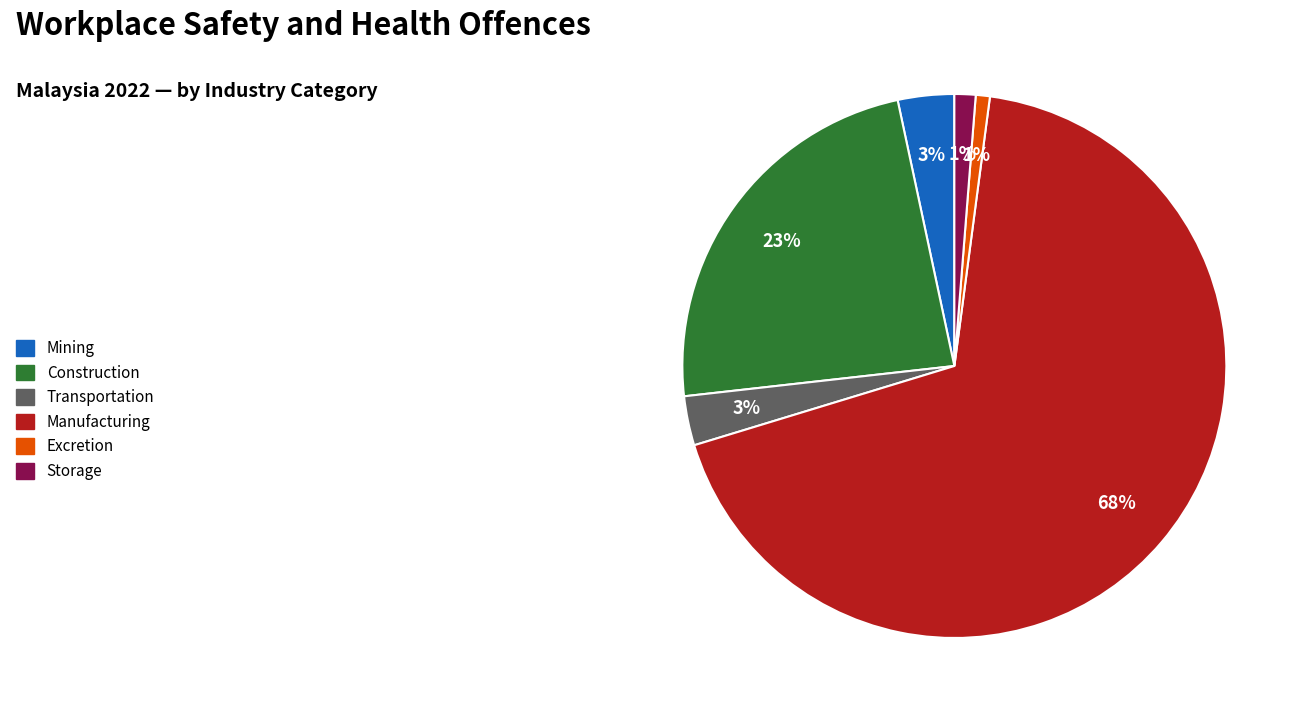

Do Transportation and Storage together represent more than half of the pie?

No